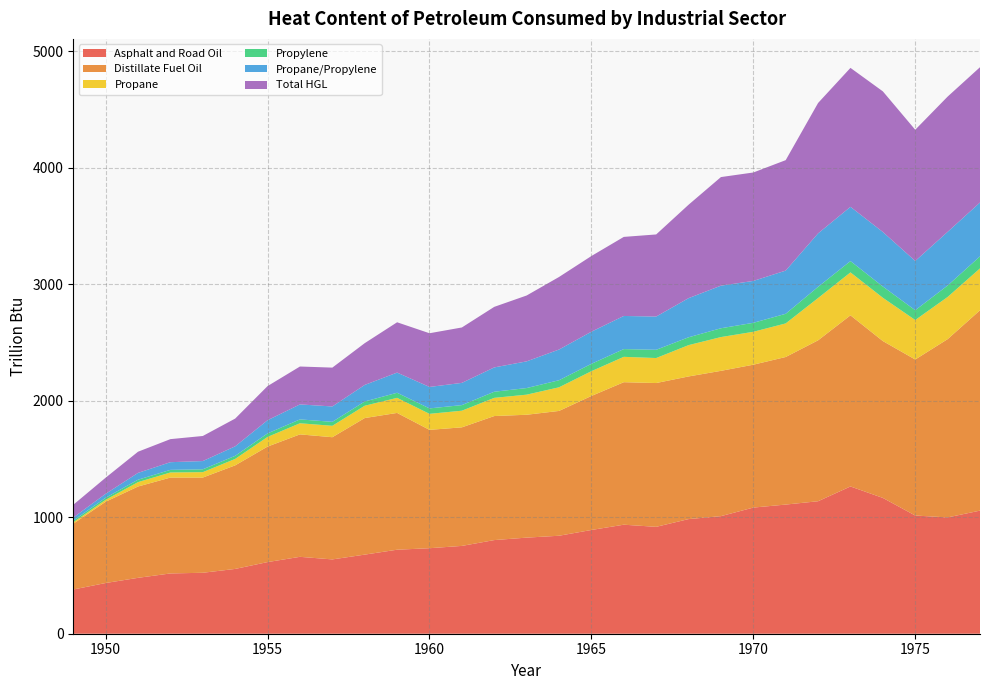

Reading left to right, list all the values displayed in this chart.

Asphalt and Road Oil: 1949=379.5	1950=435.1	1951=479.6	1952=517.3	1953=523.0	1954=556.0	1955=614.8	1956=659.8	1957=637.7	1958=678.8	1959=721.0	1960=733.8	1961=753.6	1962=803.5	1963=824.6	1964=840.8	1965=890.3	1966=935.6	1967=917.2	1968=983.7	1969=1009.0	1970=1082.5	1971=1108.3	1972=1136.9	1973=1263.7	1974=1165.4	1975=1014.2	1976=998.1	1977=1056.4
Distillate Fuel Oil: 1949=564.4	1950=697.6	1951=783.7	1952=822.8	1953=817.1	1954=888.8	1955=991.3	1956=1050.8	1957=1048.6	1958=1172.0	1959=1173.8	1960=1015.7	1961=1017.5	1962=1064.4	1963=1054.5	1964=1071.1	1965=1150.1	1966=1222.9	1967=1234.0	1968=1224.1	1969=1246.9	1970=1226.2	1971=1266.4	1972=1381.0	1973=1468.7	1974=1346.1	1975=1339.0	1976=1529.7	1977=1719.4
Propane: 1949=12.5	1950=16.5	1951=37.7	1952=43.8	1953=46.4	1954=55.3	1955=82.8	1956=95.4	1957=98.0	1958=105.6	1959=129.4	1960=137.5	1961=142.7	1962=156.2	1963=172.3	1964=202.8	1965=212.6	1966=217.7	1967=214.6	1968=268.9	1969=289.9	1970=282.4	1971=288.3	1972=362.9	1973=368.4	1974=371.6	1975=338.9	1976=362.0	1977=359.4
Propylene: 1949=14.0	1950=17.6	1951=20.8	1952=22.2	1953=24.4	1954=26.4	1955=30.3	1956=33.2	1957=34.0	1958=36.5	1959=43.6	1960=46.7	1961=48.0	1962=52.5	1963=56.7	1964=60.6	1965=63.1	1966=66.5	1967=70.7	1968=67.1	1969=75.6	1970=77.0	1971=82.5	1972=96.0	1973=97.1	1974=96.5	1975=83.9	1976=98.4	1977=103.0
Propane/Propylene: 1949=26.5	1950=34.1	1951=58.5	1952=66.0	1953=70.8	1954=81.7	1955=113.1	1956=128.6	1957=132.0	1958=142.1	1959=173.1	1960=184.2	1961=190.8	1962=208.7	1963=229.1	1964=263.4	1965=275.7	1966=284.2	1967=285.3	1968=335.9	1969=365.5	1970=359.5	1971=370.8	1972=458.8	1973=465.5	1974=468.1	1975=422.8	1976=460.4	1977=462.3
Total HGL: 1949=109.5	1950=138.2	1951=181.7	1952=197.8	1953=215.2	1954=238.0	1955=292.7	1956=325.2	1957=333.3	1958=358.4	1959=431.8	1960=460.8	1961=475.5	1962=519.6	1963=565.2	1964=622.6	1965=649.5	1966=678.5	1967=704.5	1968=801.6	1969=931.9	1970=930.5	1971=947.8	1972=1119.0	1973=1192.4	1974=1206.7	1975=1126.1	1976=1160.7	1977=1161.0